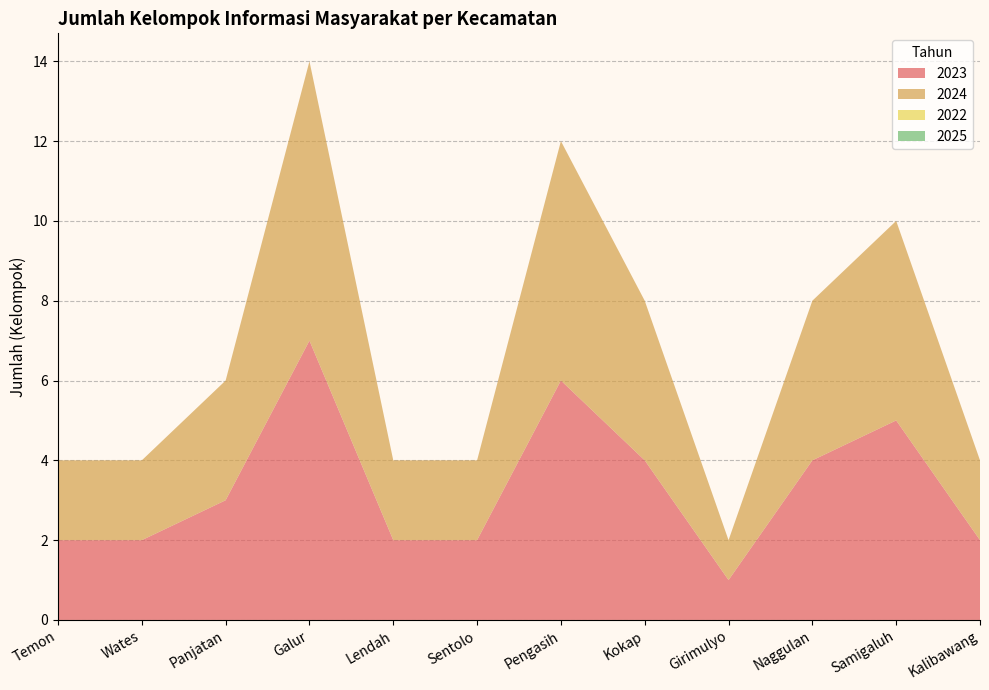

Reading left to right, what are all the values shown in this chart?

2023: Temon=2	Wates=2	Panjatan=3	Galur=7	Lendah=2	Sentolo=2	Pengasih=6	Kokap=4	Girimulyo=1	Naggulan=4	Samigaluh=5	Kalibawang=2
2024: Temon=2	Wates=2	Panjatan=3	Galur=7	Lendah=2	Sentolo=2	Pengasih=6	Kokap=4	Girimulyo=1	Naggulan=4	Samigaluh=5	Kalibawang=2
2022: Temon=0	Wates=0	Panjatan=0	Galur=0	Lendah=0	Sentolo=0	Pengasih=0	Kokap=0	Girimulyo=0	Naggulan=0	Samigaluh=0	Kalibawang=0
2025: Temon=0	Wates=0	Panjatan=0	Galur=0	Lendah=0	Sentolo=0	Pengasih=0	Kokap=0	Girimulyo=0	Naggulan=0	Samigaluh=0	Kalibawang=0